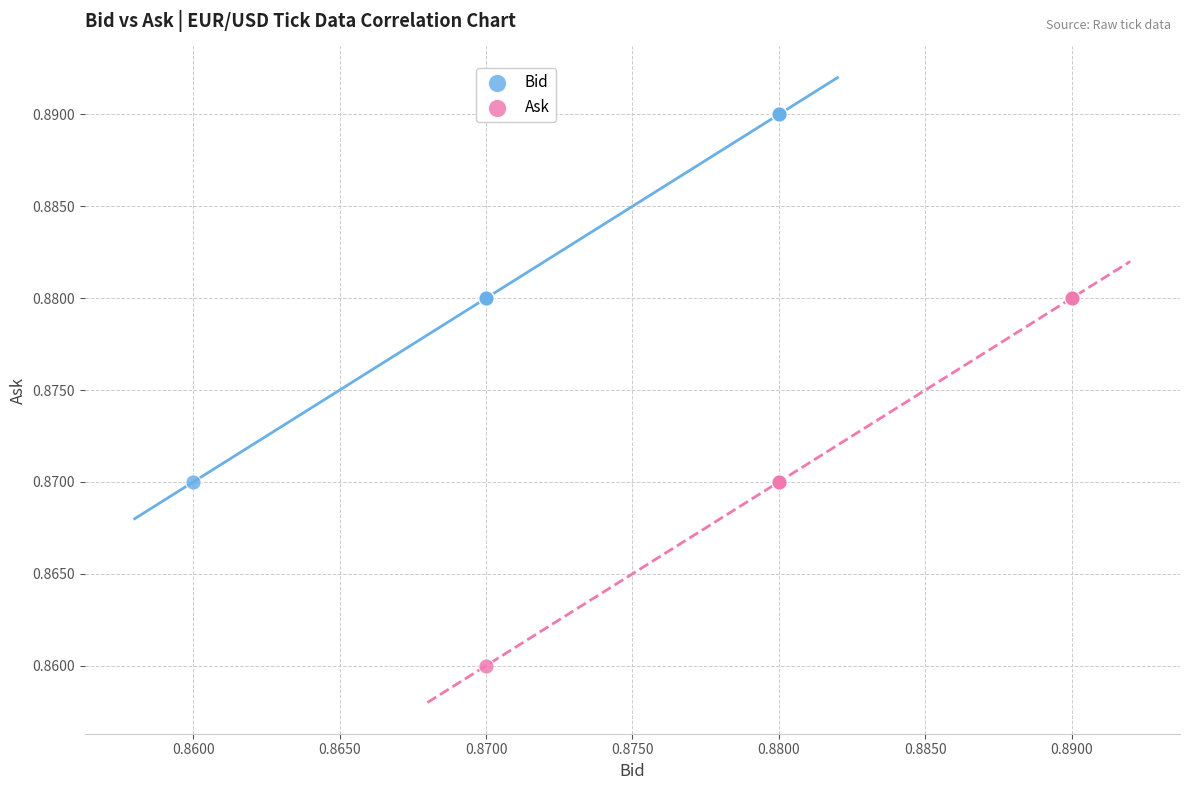

Which series contains the lowest Y value?

Ask